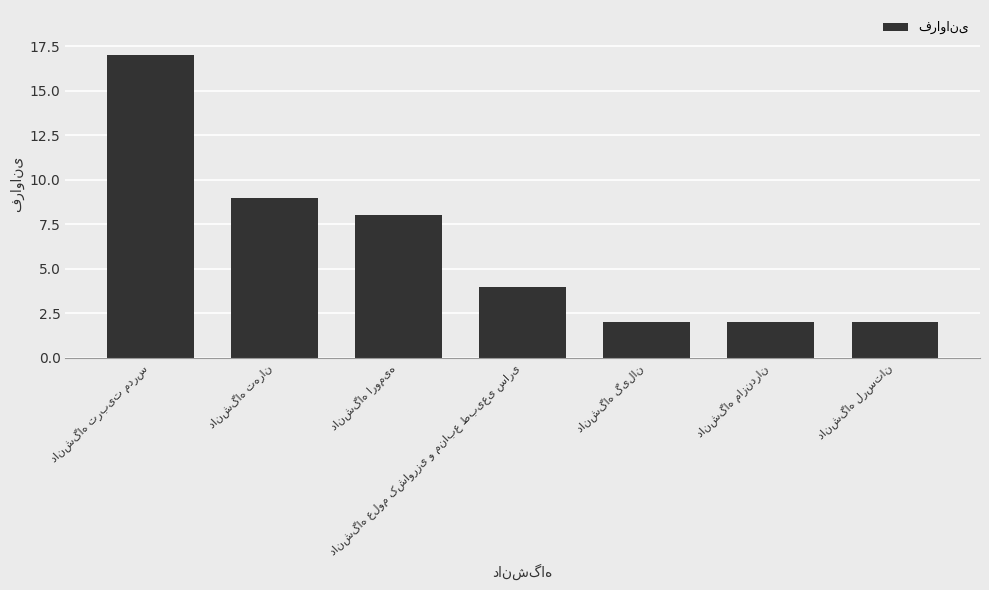

What is the value of the 6th bar from the left?

2